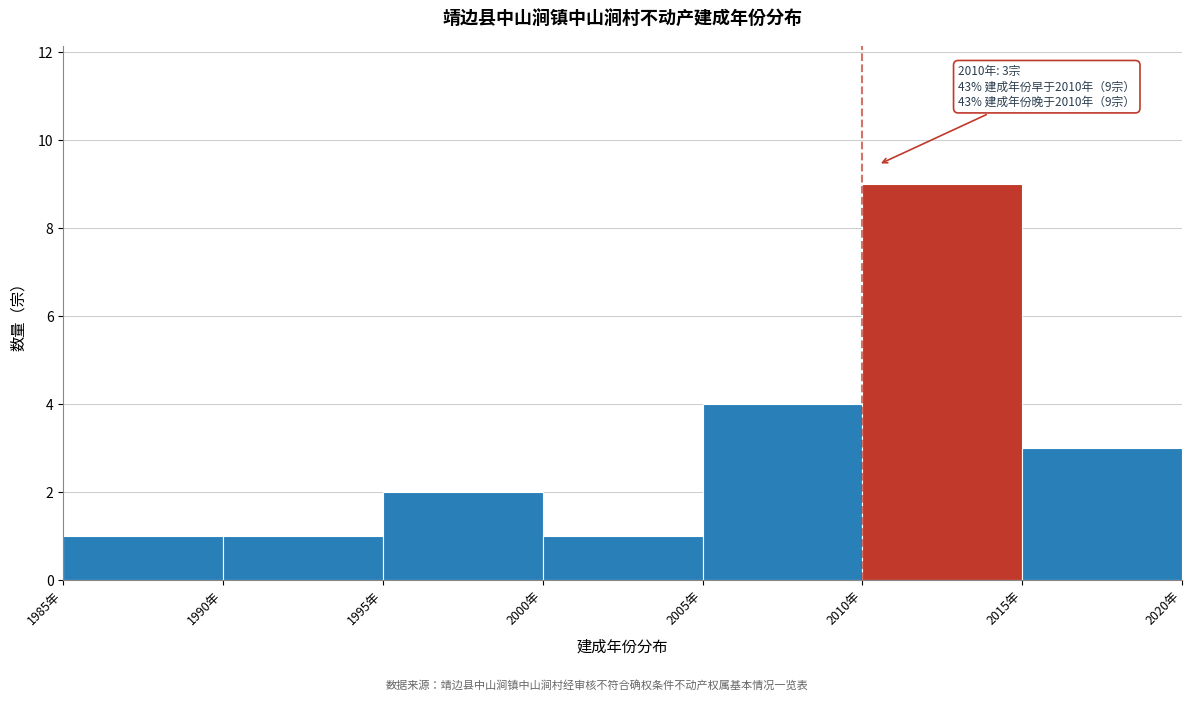

Over which range of the x-axis is the bar tallest?

2010 to 2015